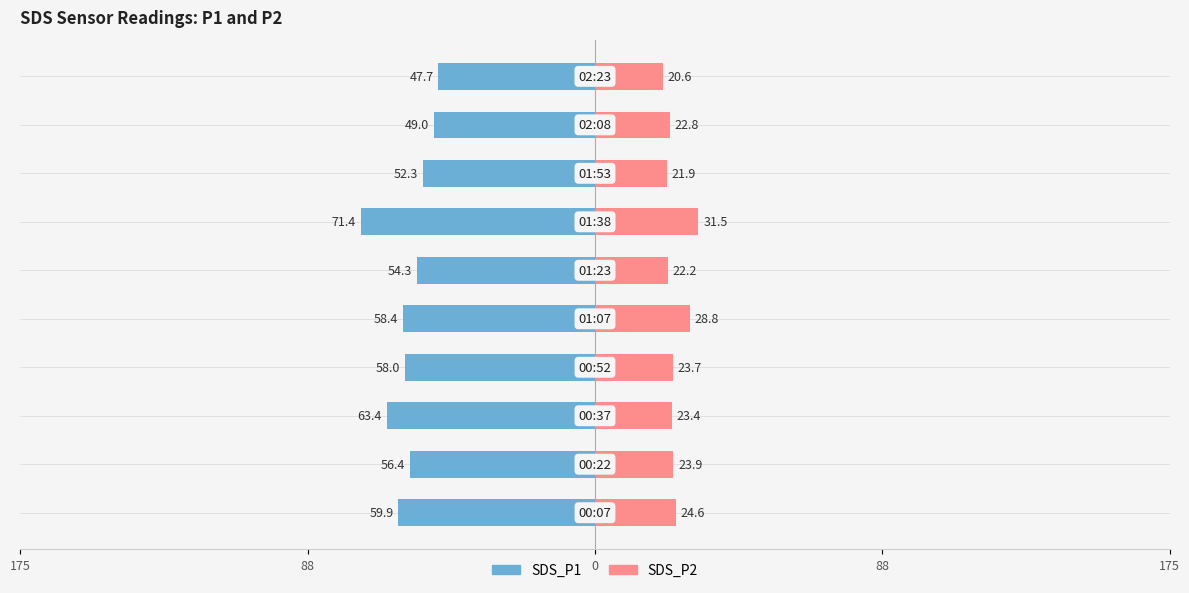

Is it true that SDS_P2 equals 23.9 at 88?

True